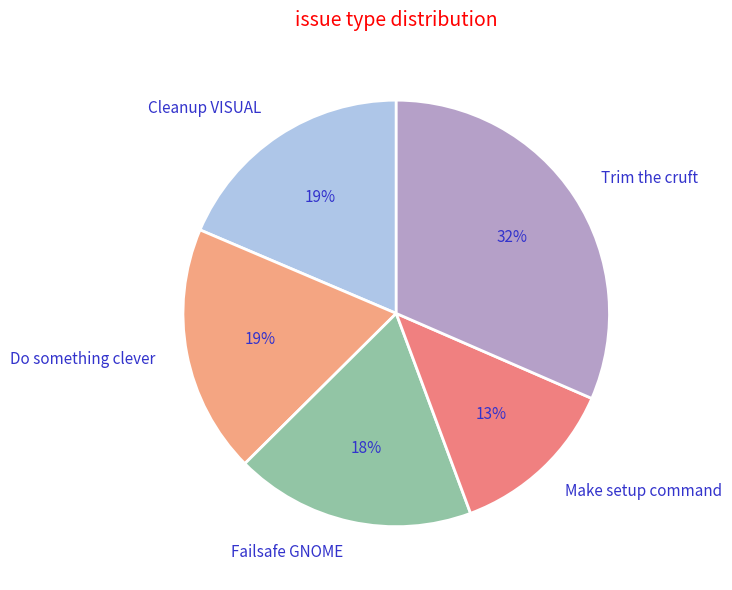

What is the ratio of the value at Do something clever to the value at Make setup command?

1.5